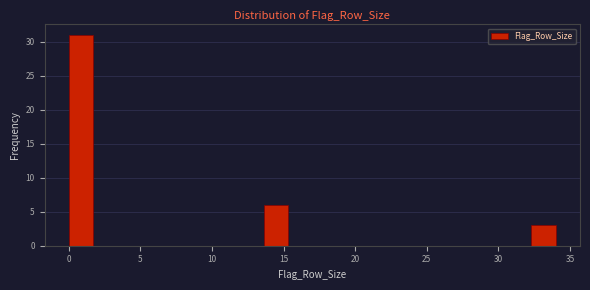

Around what value on the x-axis is the tallest bar? Give the approximate position of its centre, as read against the axis.

1.0